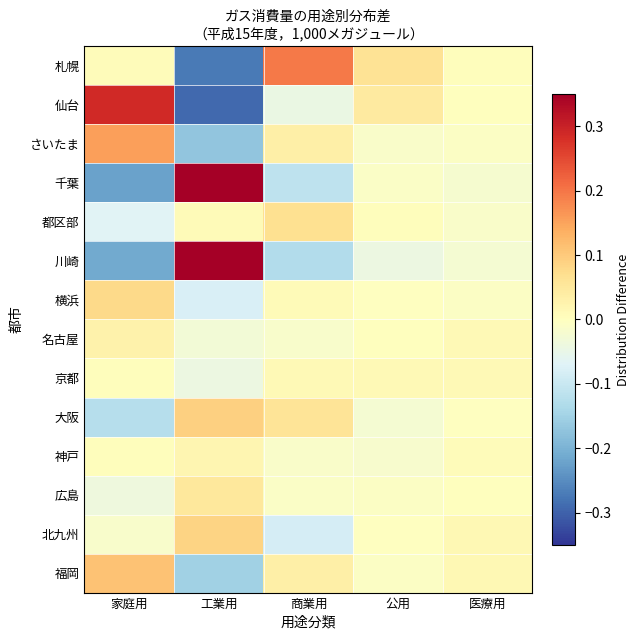

Reading left to right, extract all data points from this chart.

札幌: 家庭用=0.0	工業用=-0.3	商業用=0.2	公用=0.1	医療用=0.0
仙台: 家庭用=0.3	工業用=-0.3	商業用=-0.0	公用=0.0	医療用=0.0
さいたま: 家庭用=0.2	工業用=-0.2	商業用=0.0	公用=-0.0	医療用=-0.0
千葉: 家庭用=-0.2	工業用=0.4	商業用=-0.1	公用=-0.0	医療用=-0.0
都区部: 家庭用=-0.1	工業用=0.0	商業用=0.1	公用=0.0	医療用=-0.0
川崎: 家庭用=-0.2	工業用=0.4	商業用=-0.1	公用=-0.0	医療用=-0.0
横浜: 家庭用=0.1	工業用=-0.1	商業用=0.0	公用=-0.0	医療用=-0.0
名古屋: 家庭用=0.0	工業用=-0.0	商業用=-0.0	公用=0.0	医療用=0.0
京都: 家庭用=0.0	工業用=-0.0	商業用=0.0	公用=0.0	医療用=0.0
大阪: 家庭用=-0.1	工業用=0.1	商業用=0.1	公用=-0.0	医療用=-0.0
神戸: 家庭用=0.0	工業用=0.0	商業用=-0.0	公用=-0.0	医療用=0.0
広島: 家庭用=-0.0	工業用=0.1	商業用=-0.0	公用=-0.0	医療用=0.0
北九州: 家庭用=-0.0	工業用=0.1	商業用=-0.1	公用=-0.0	医療用=0.0
福岡: 家庭用=0.1	工業用=-0.2	商業用=0.0	公用=-0.0	医療用=0.0